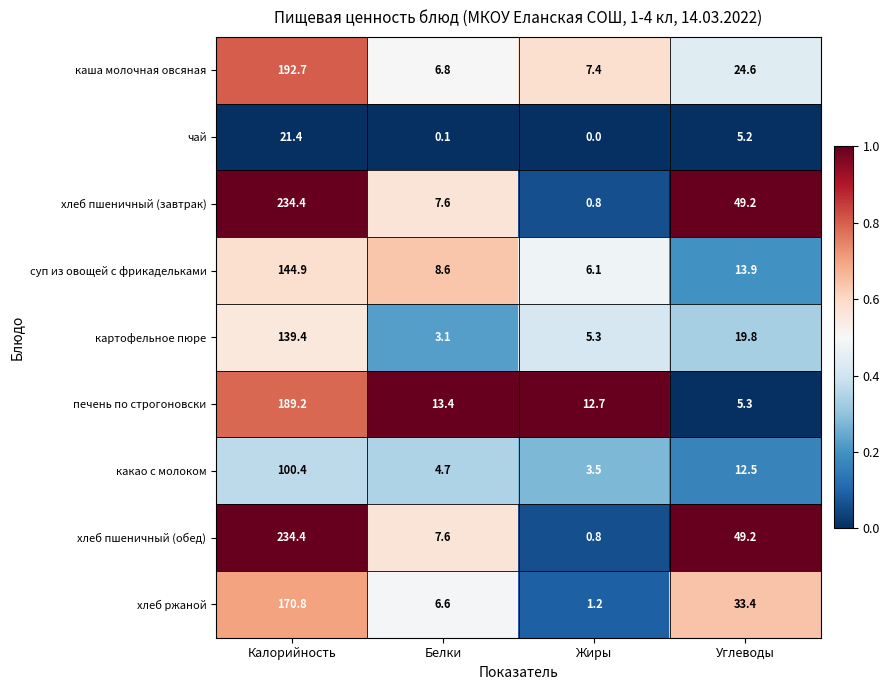

What is the difference between the maximum and minimum values in the каша молочная овсяная series?

185.9